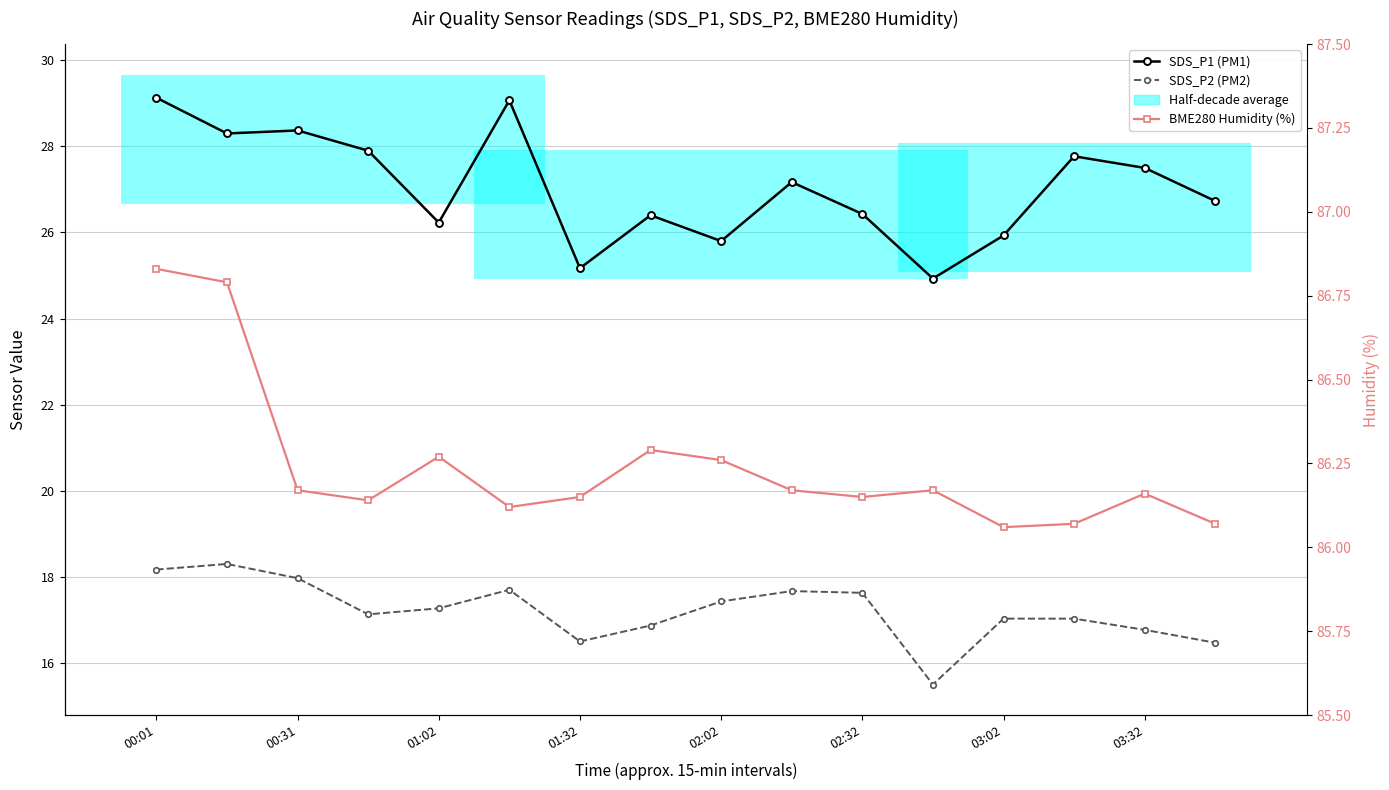

How many lines are shown in the chart?

3